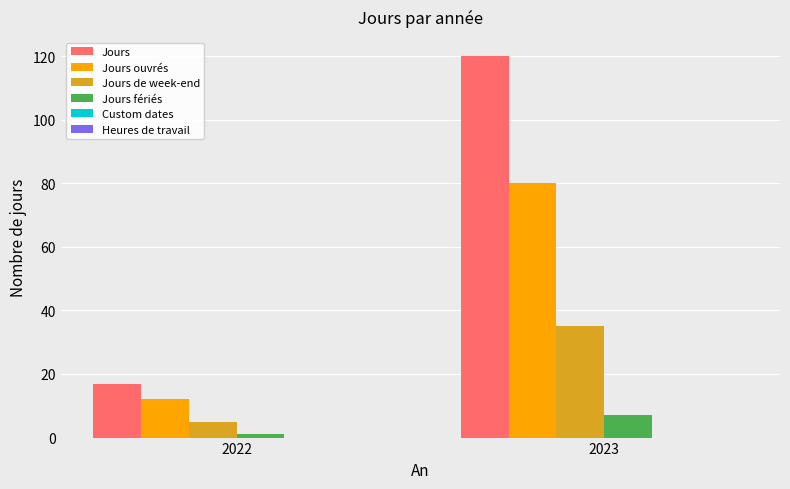

How many bars are there in total?

8